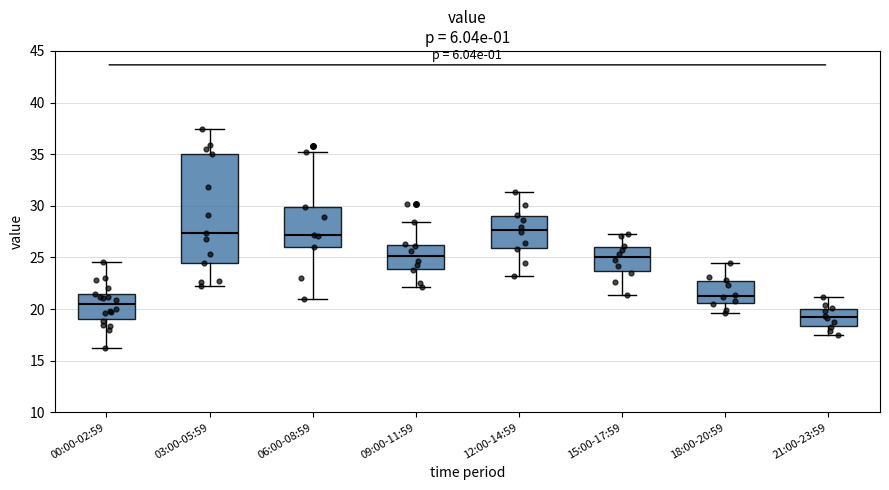

Reading left to right, transcribe this box plot: for each box, give where its median line is, the range the box spans, and where its two whiskers end, as read against the y-axis. The values are not printed on the chart, so give them approximately, as read against the axis.

00:00-02:59: median 20.5, box 19.0 to 21.5, whiskers 16.0 to 24.5
03:00-05:59: median 27.5, box 24.5 to 35.0, whiskers 22.0 to 37.5
06:00-08:59: median 27.0, box 26.0 to 30.0, whiskers 21.0 to 35.0
09:00-11:59: median 25.0, box 24.0 to 26.5, whiskers 22.0 to 28.5
12:00-14:59: median 27.5, box 26.0 to 29.0, whiskers 23.0 to 31.5
15:00-17:59: median 25.0, box 23.5 to 26.0, whiskers 21.5 to 27.5
18:00-20:59: median 21.5, box 20.5 to 22.5, whiskers 19.5 to 24.5
21:00-23:59: median 19.0, box 18.5 to 20.0, whiskers 17.5 to 21.0